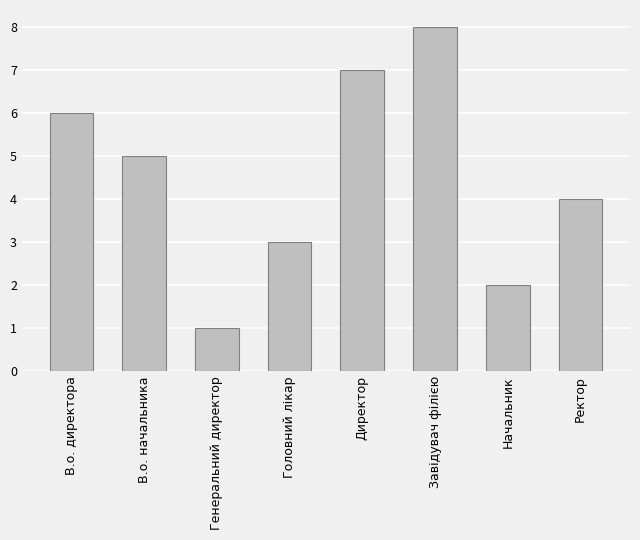

True or false: the data shows 14 at Завідувач філією.

False